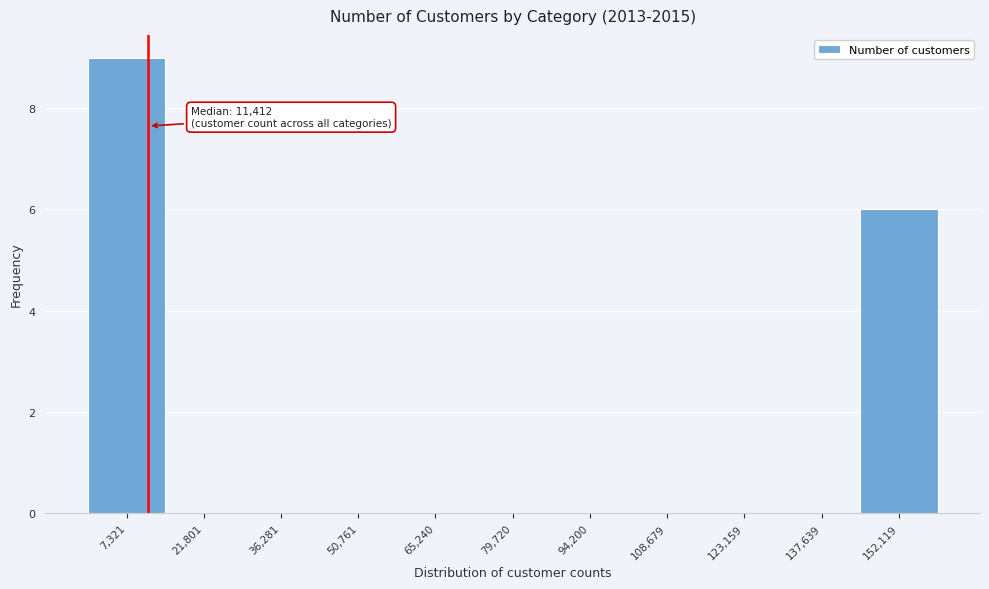

Over which range of the x-axis is the bar tallest?

0 to 14000